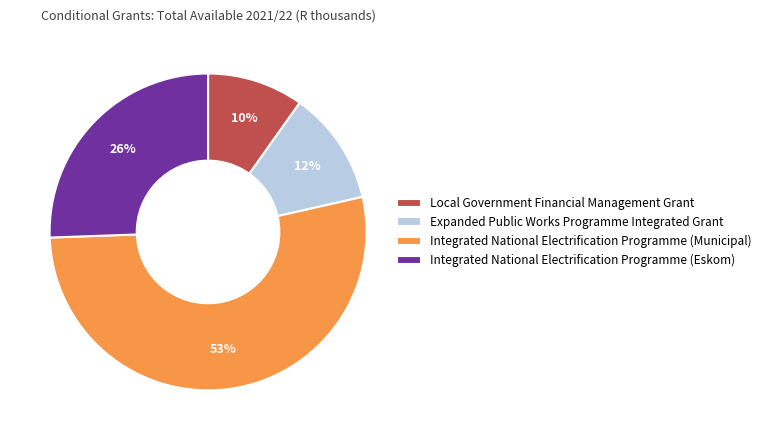

Which slice represents more than half of the pie?

Integrated National Electrification Programme (Municipal)